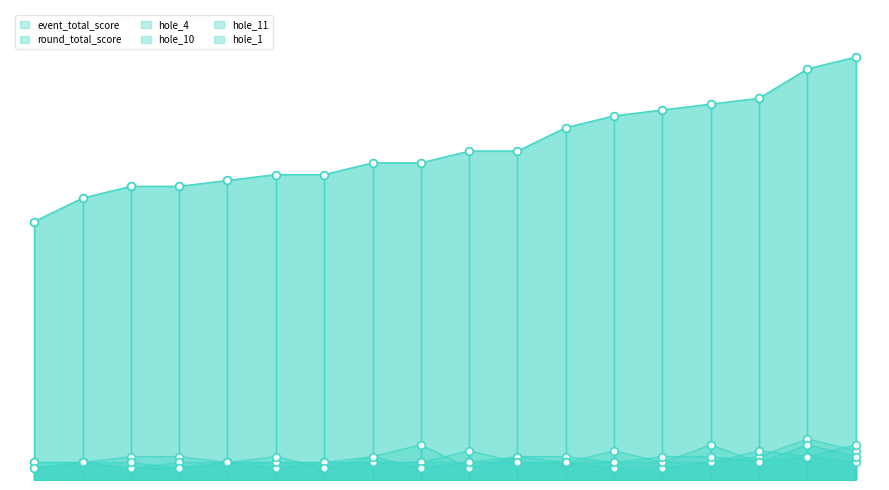

Which series has the largest total across all categories?

event_total_score